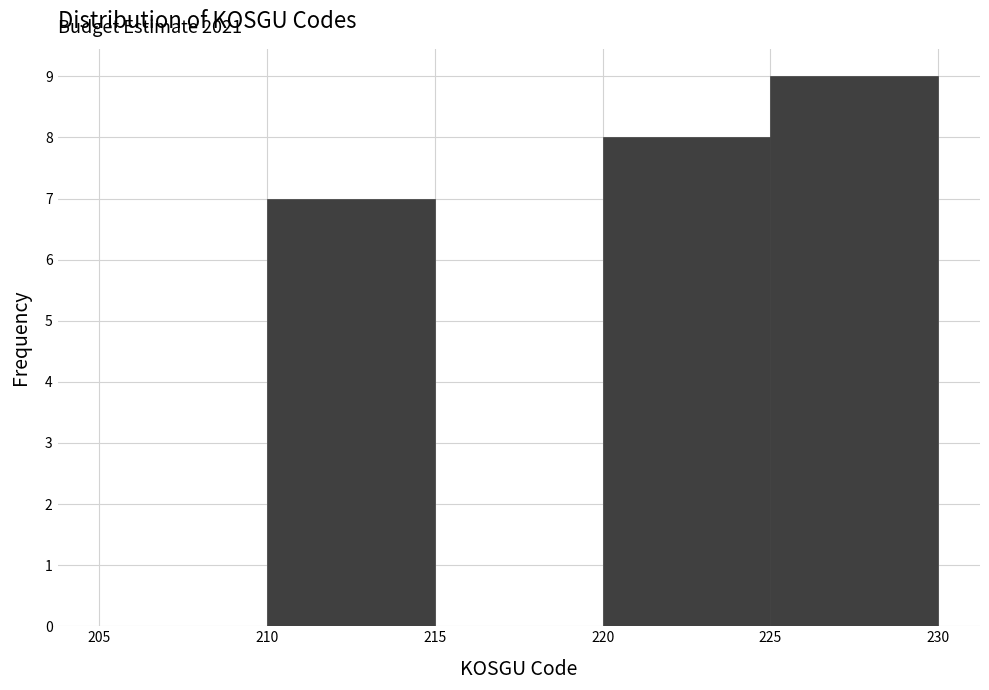

Which range on the x-axis has the tallest bar?

225 to 230